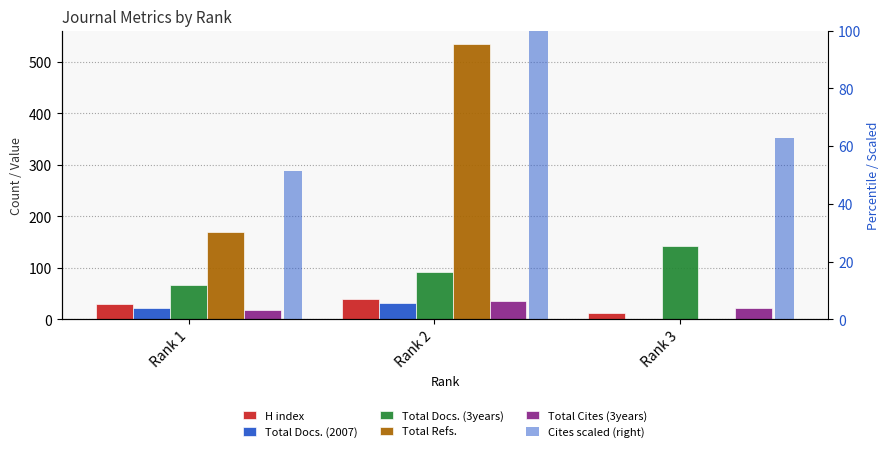

At which category does the chart reach its minimum across all series?

Rank 3